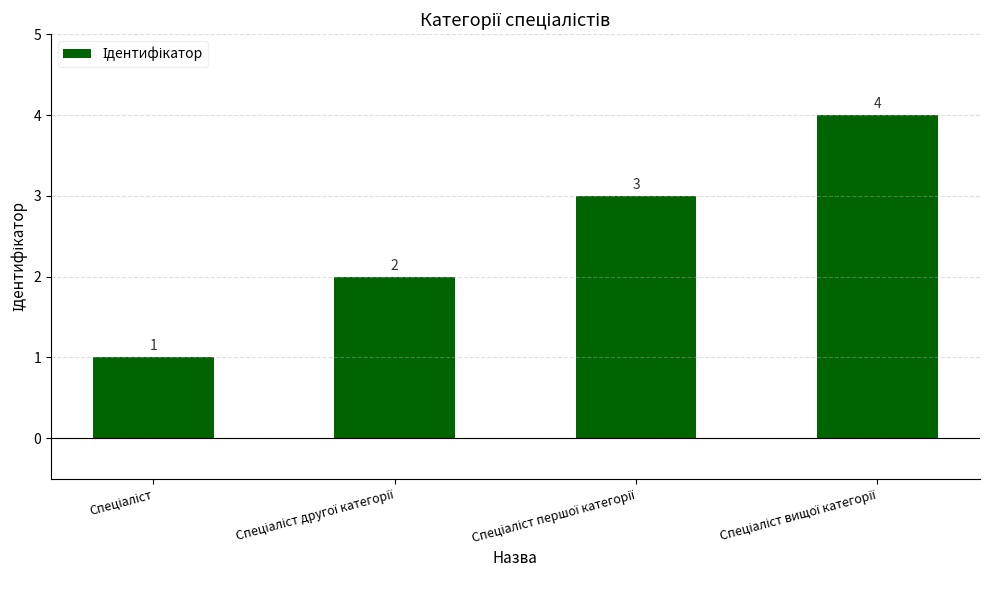

Count the values in the range 2 to 4.

3